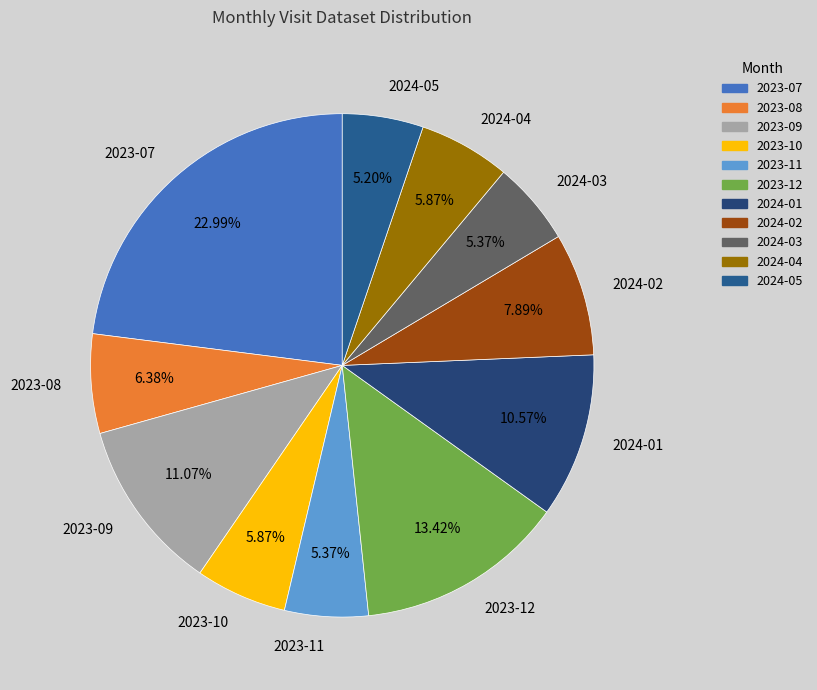

To the nearest percent, what percentage of the pie is 2024-01?

11%